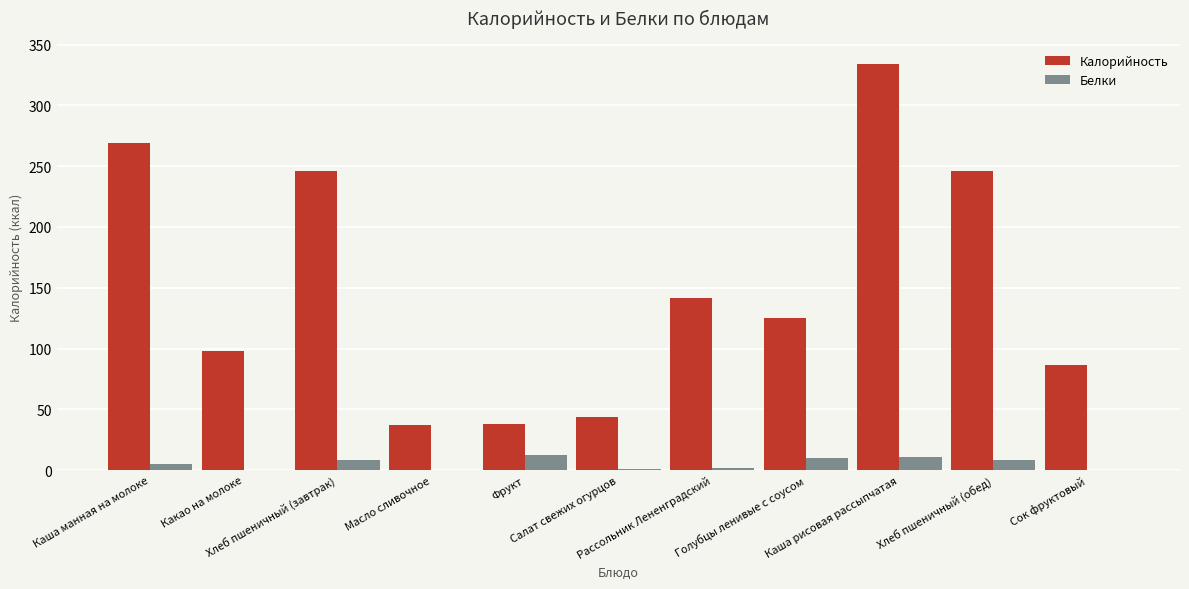

At which category is the sum across all series the highest?

Каша рисовая рассыпчатая